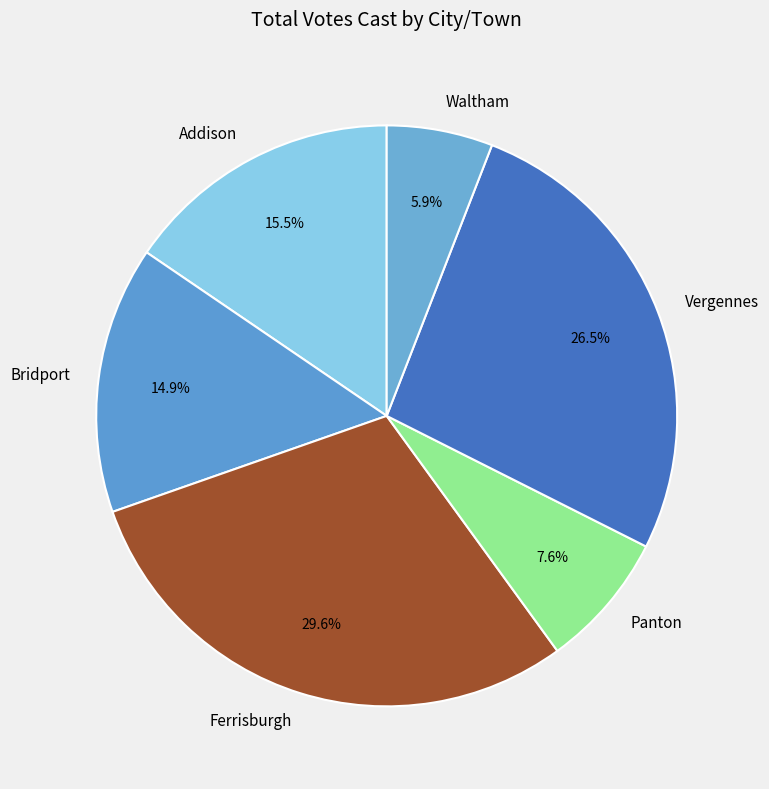

To the nearest percent, what is the combined percentage of Addison and Panton?

23%